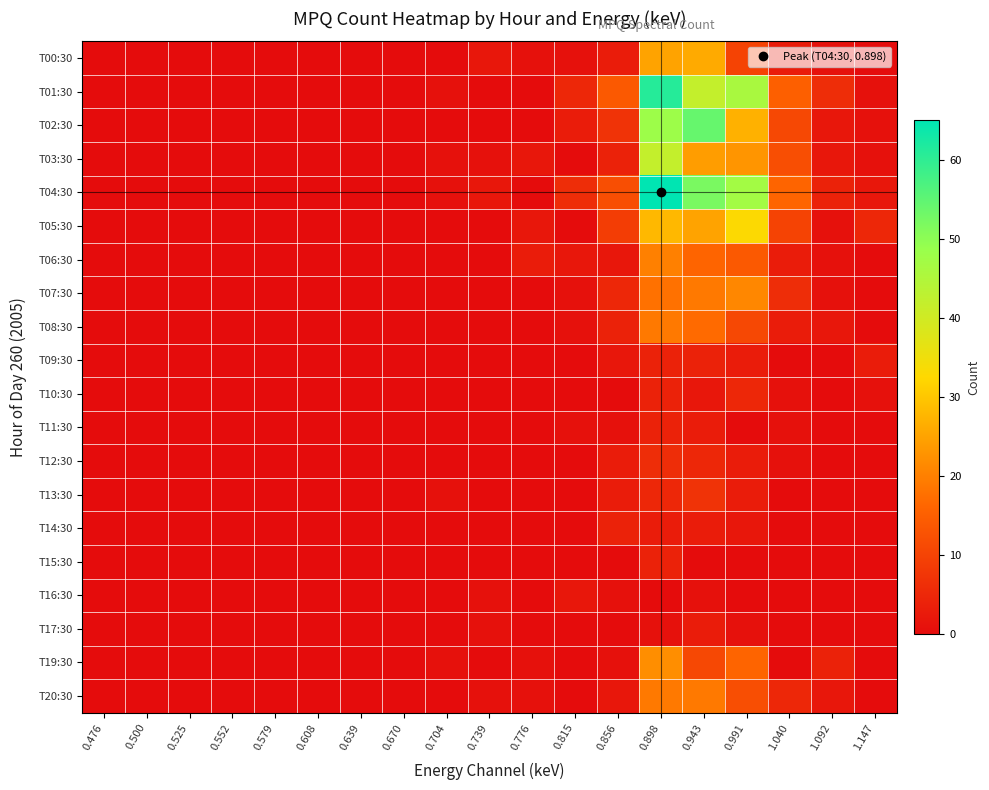

At how many categories does at least one series exceed 36?

3